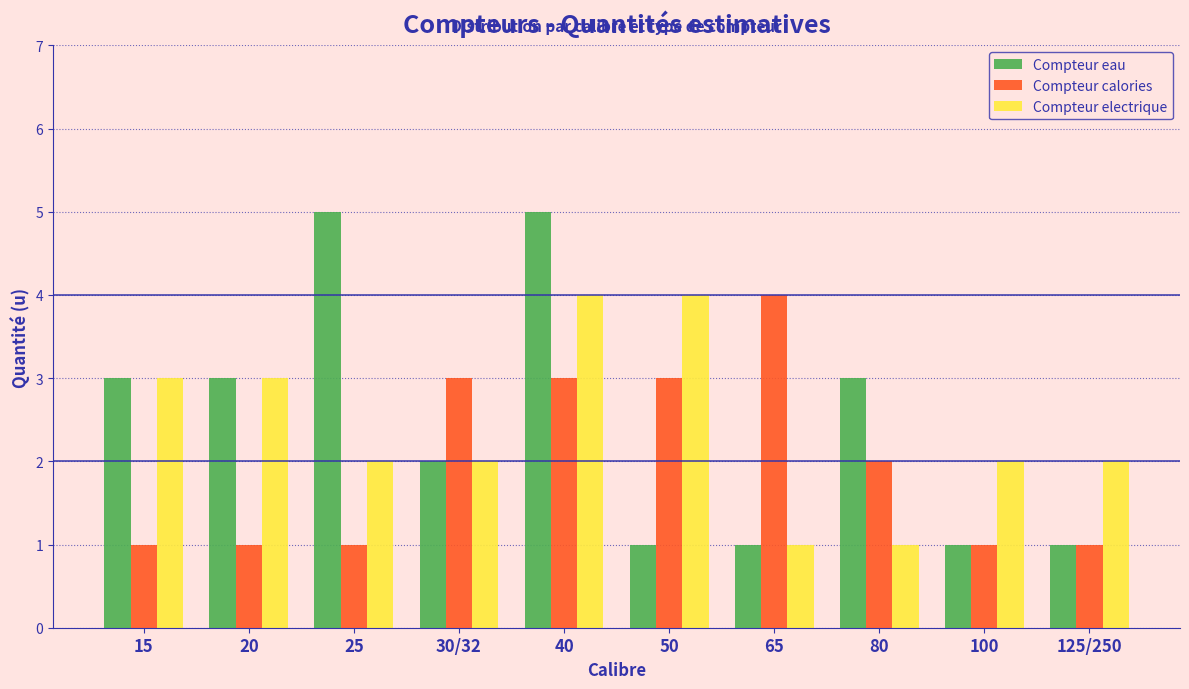

Reading left to right, list all the values displayed in this chart.

Compteur eau: 15=3	20=3	25=5	30/32=2	40=5	50=1	65=1	80=3	100=1	125/250=1
Compteur calories: 15=1	20=1	25=1	30/32=3	40=3	50=3	65=4	80=2	100=1	125/250=1
Compteur electrique: 15=3	20=3	25=2	30/32=2	40=4	50=4	65=1	80=1	100=2	125/250=2